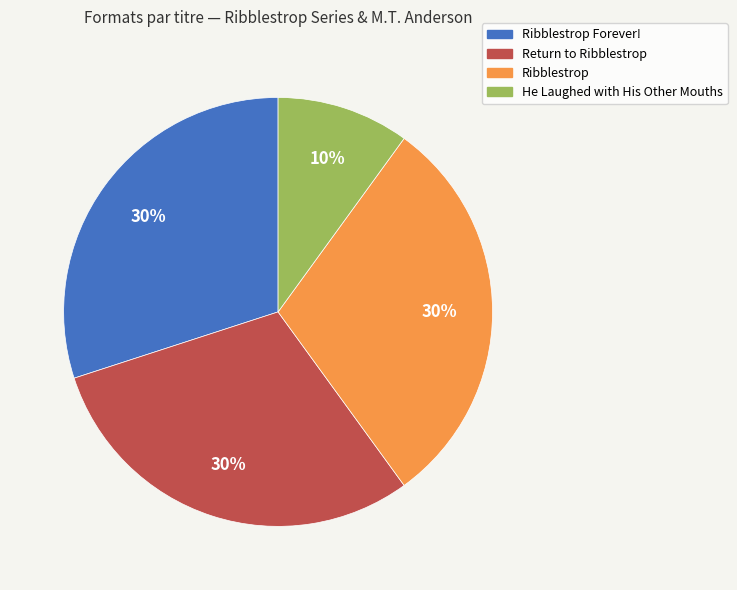

Is it true that Return to Ribblestrop is 44% of the pie?

False